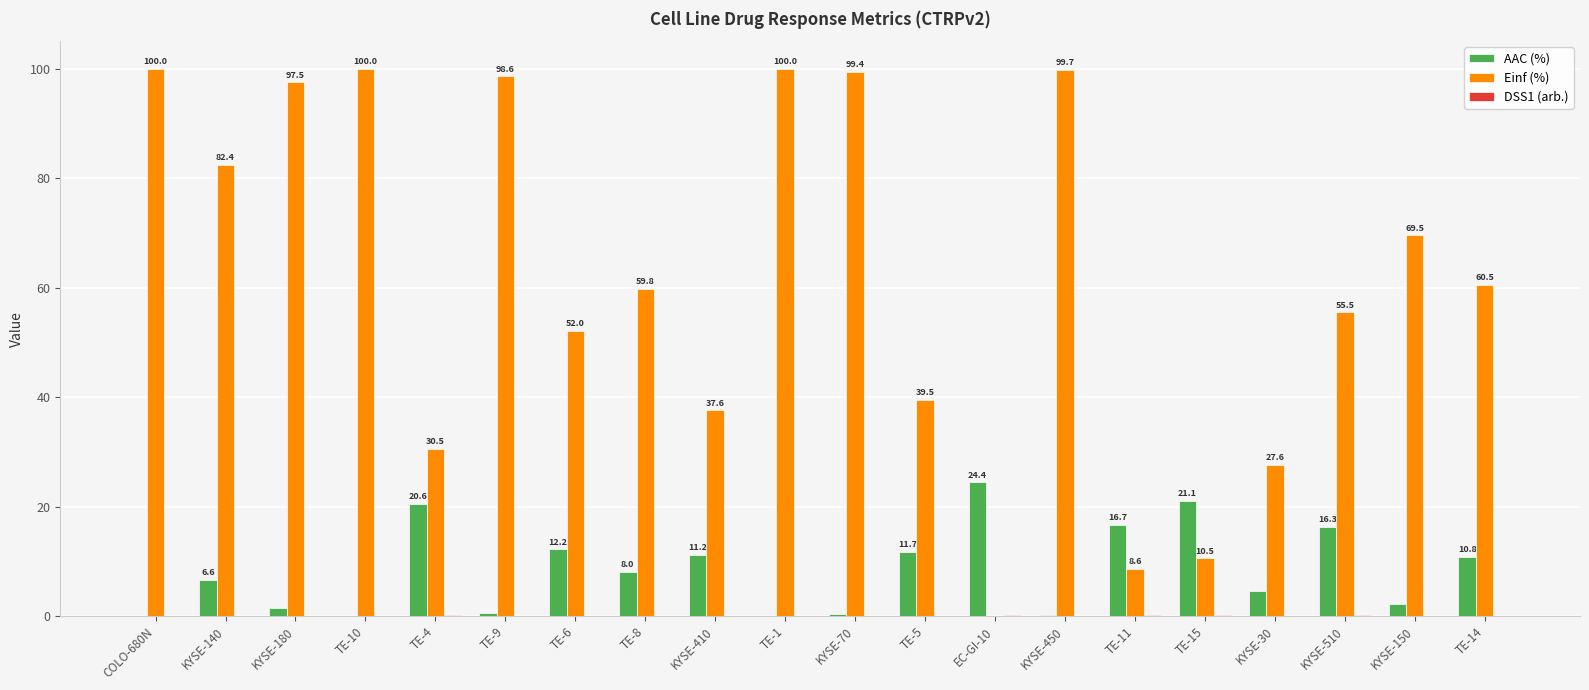

What is the total value across all series at TE-5?

51.3